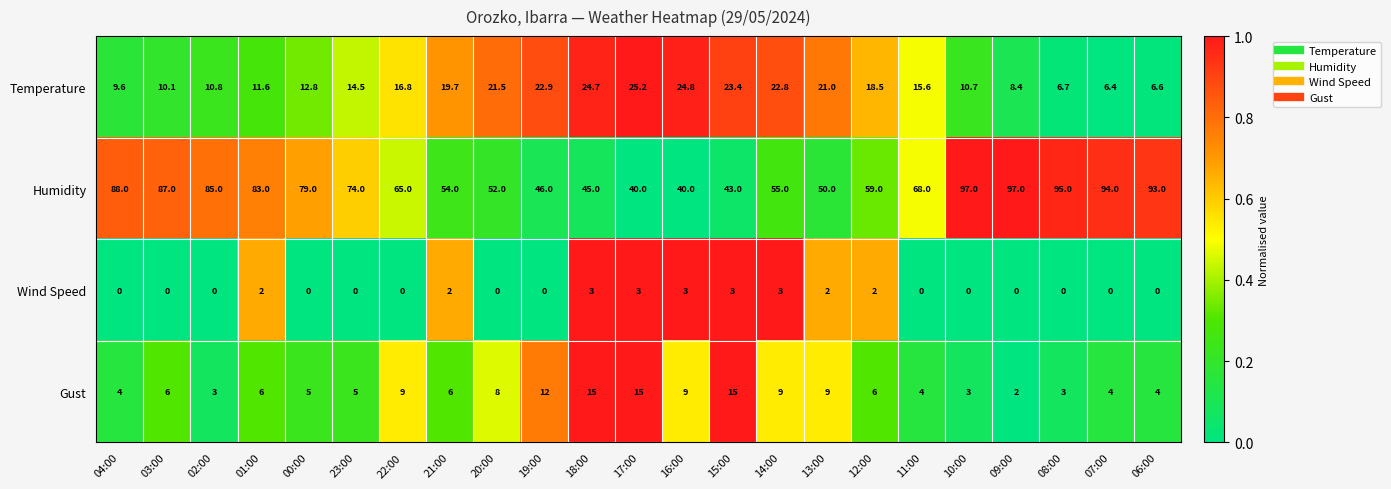

The Wind Speed series shows 1.3 at 09:00. True or false?

False